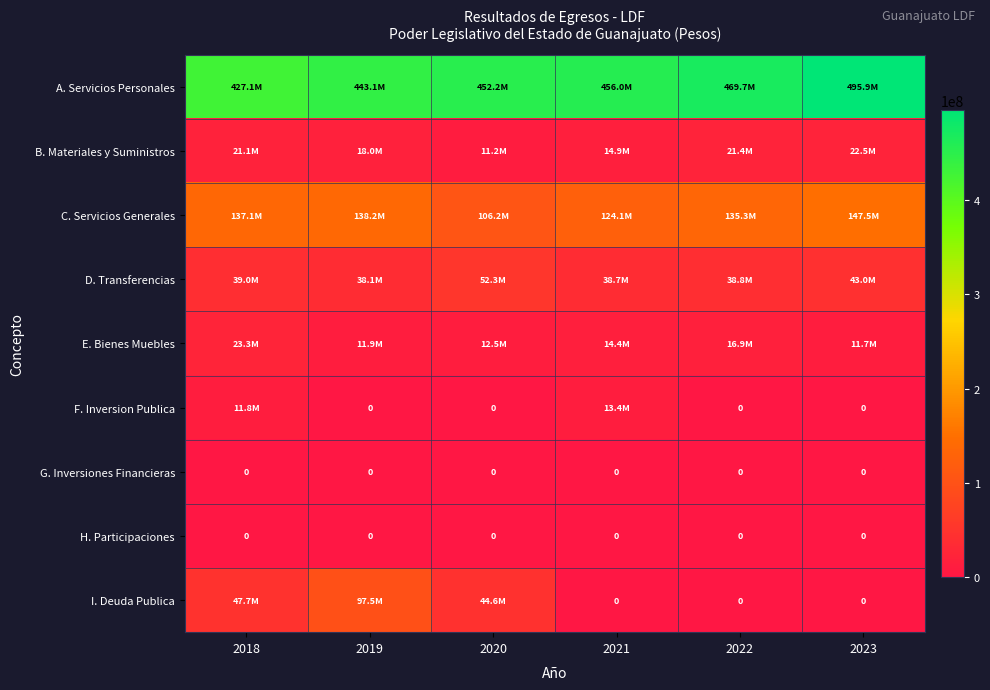

What is the total value across all series at 2022?

682059902.0